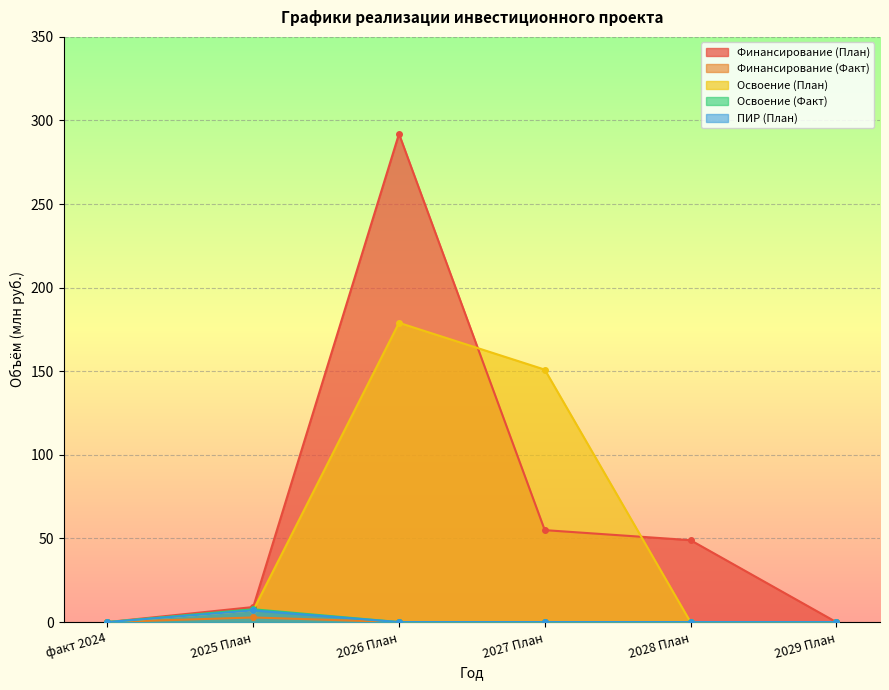

What are all the series names shown in the legend?

Финансирование (План), Финансирование (Факт), Освоение (План), Освоение (Факт), ПИР (План)